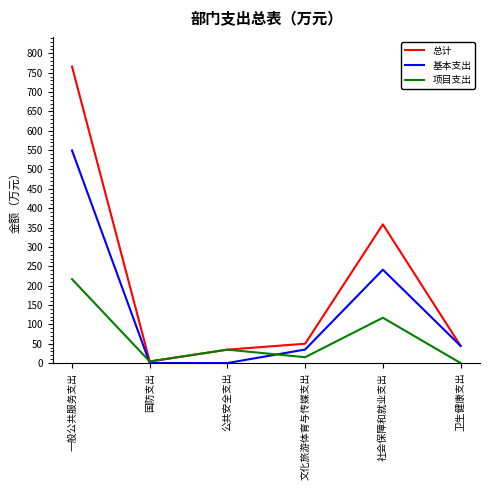

True or false: 总计 has more than 1 interior local peaks.

False